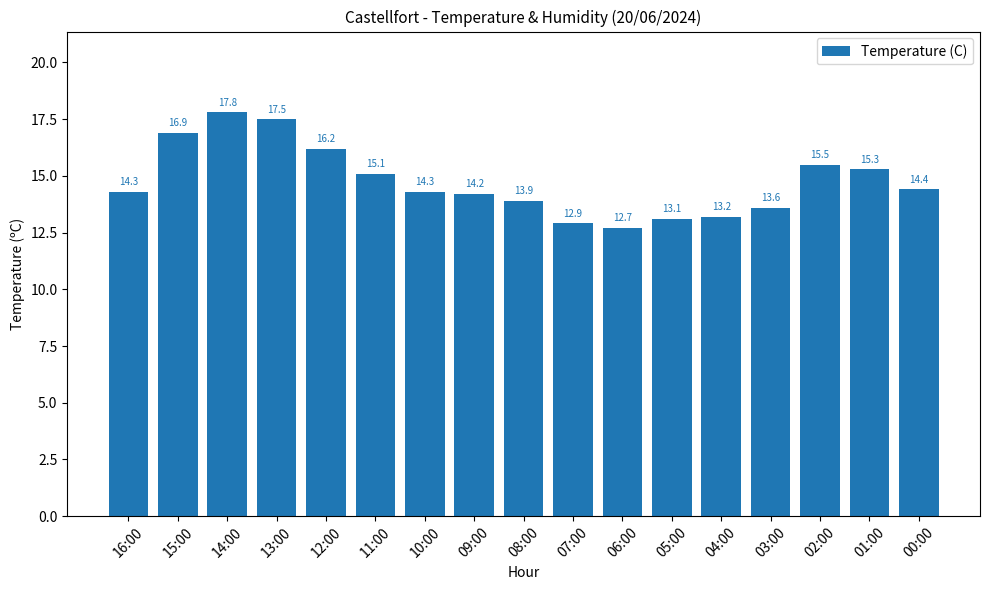

What value does the data have at 00:00?

14.4